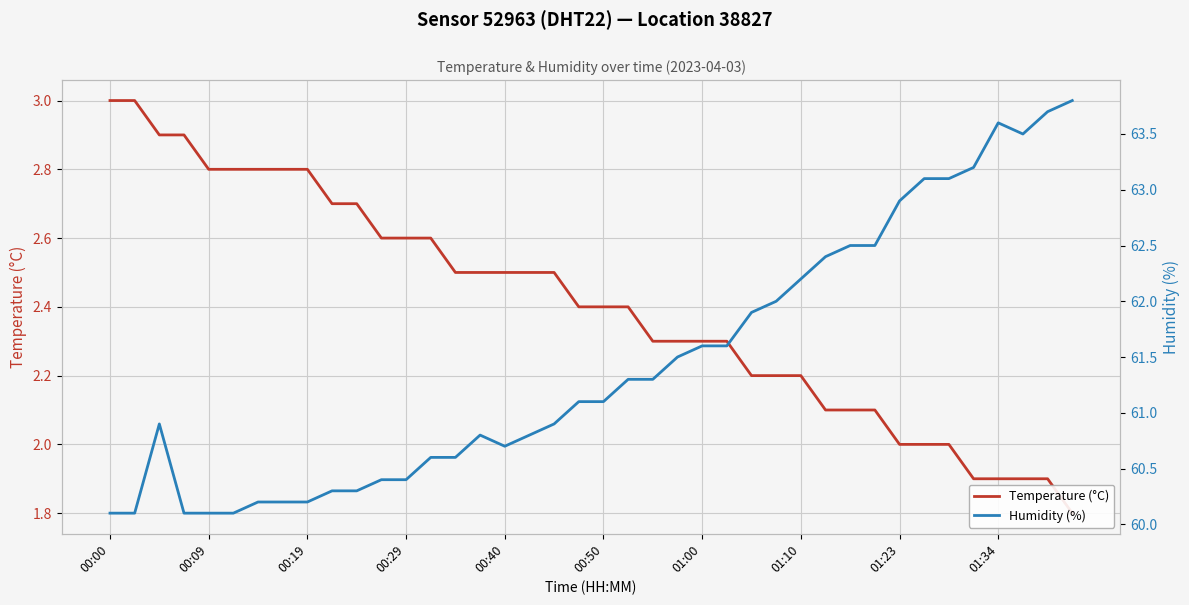

What is the difference between the Temperature (°C) values at 01:23 and 27?

0.6